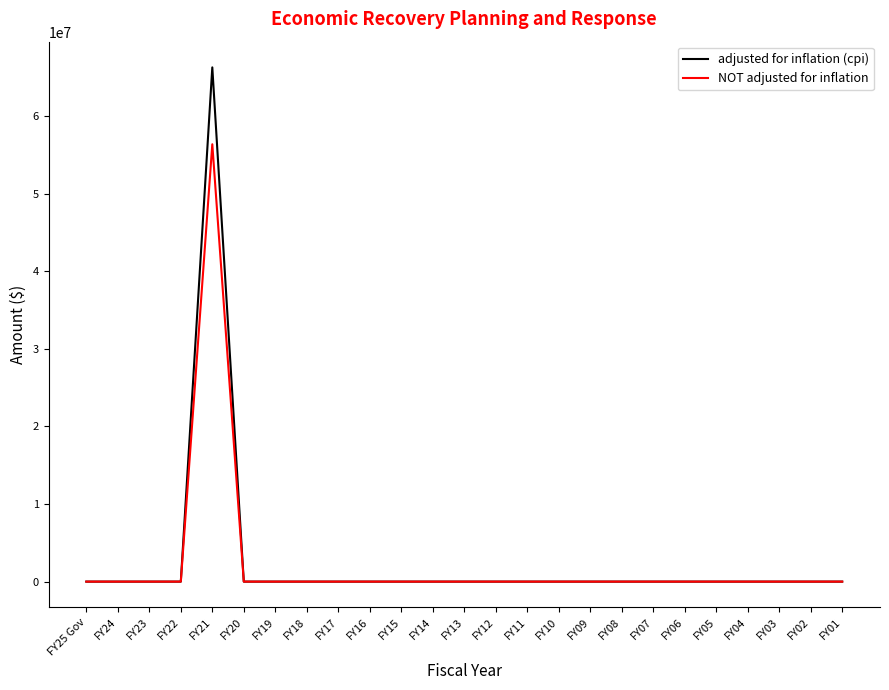

At which category is the sum across all series the highest?

FY21